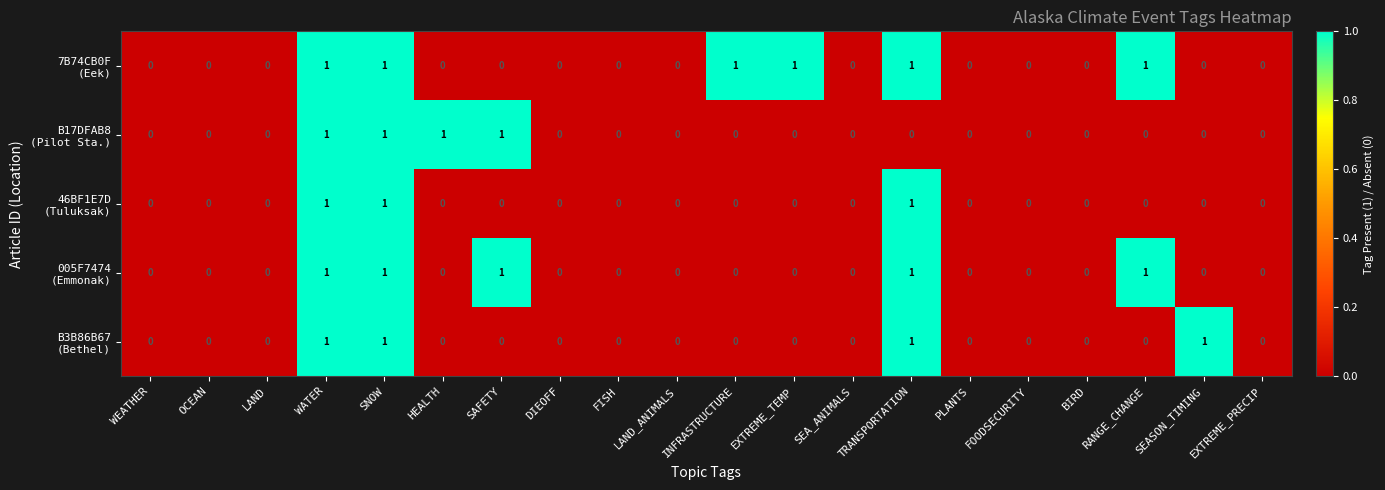

Between FOODSECURITY and LAND_ANIMALS, which is larger?

FOODSECURITY